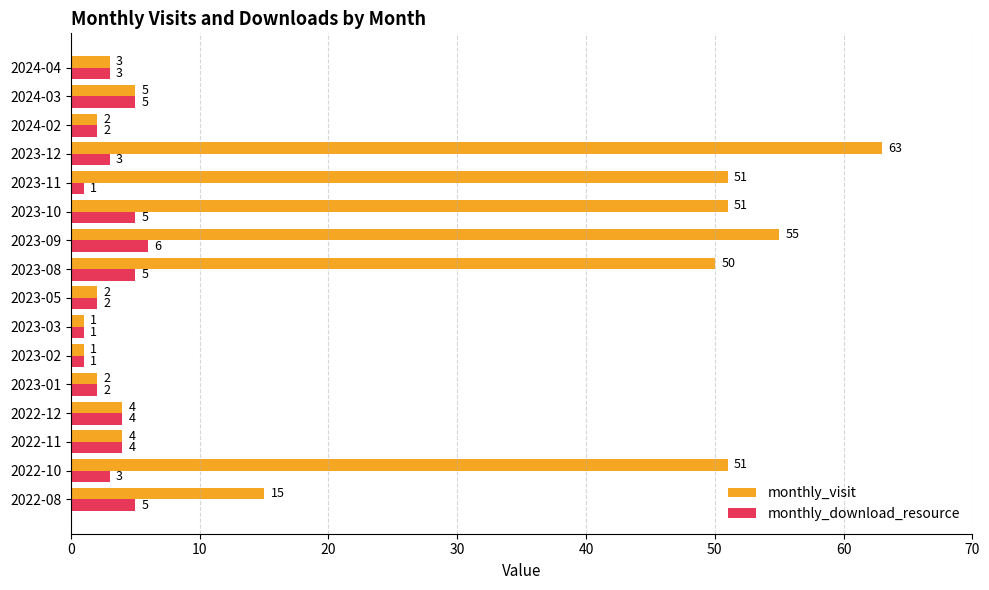

What is the greatest value displayed?

63